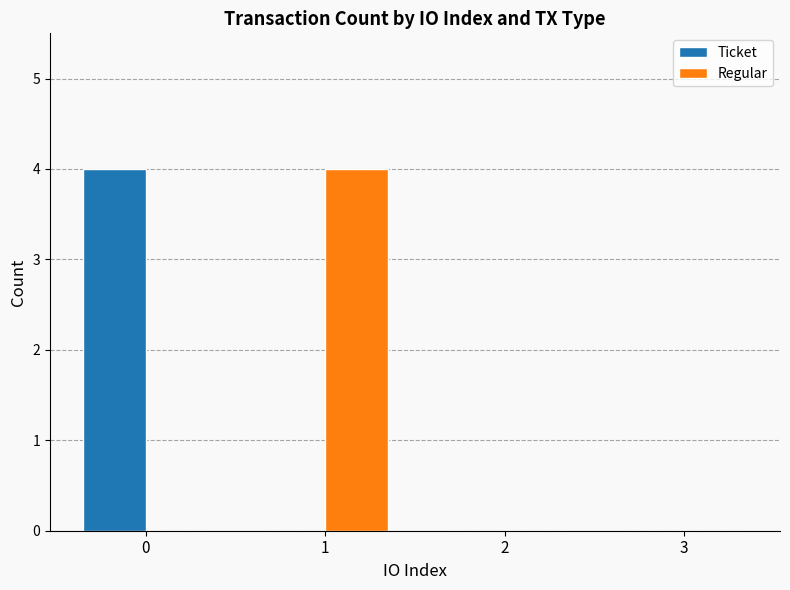

How many Regular values are between 0 and 4?

4